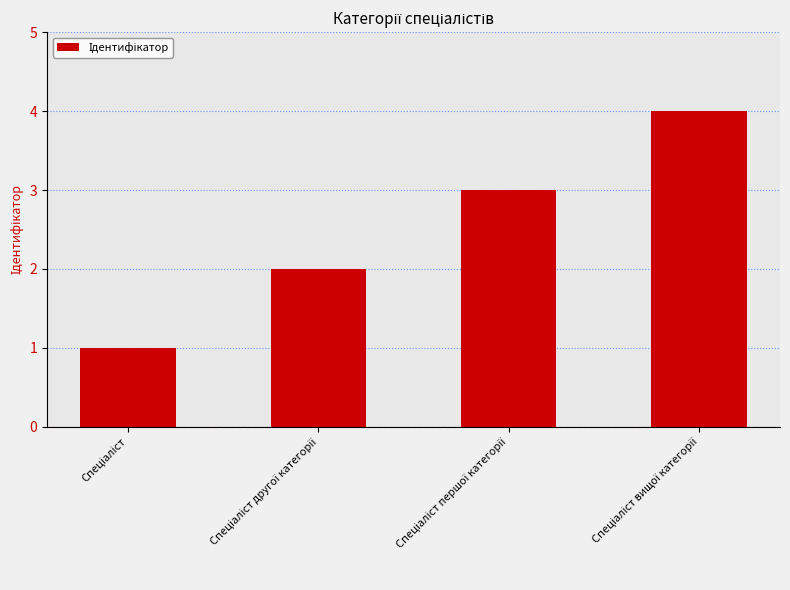

What is the sum of all values?

10